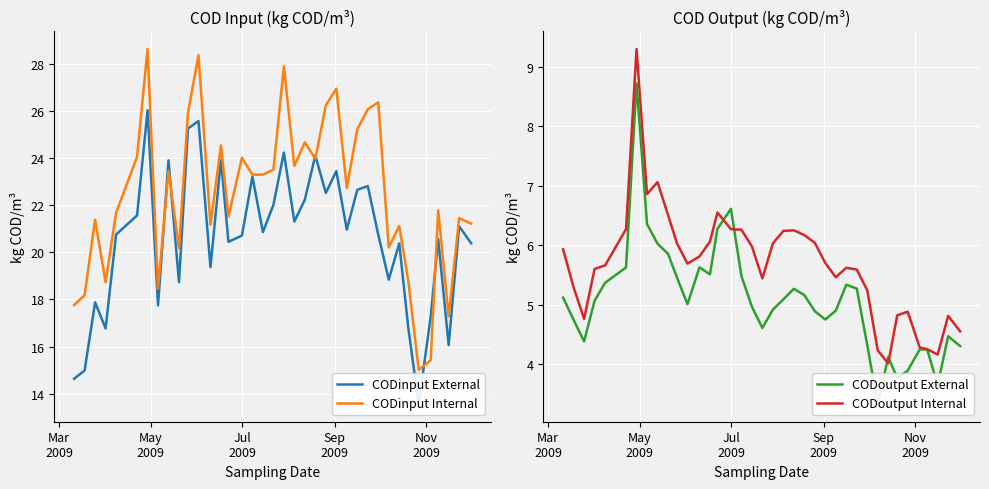

What is the lowest value of the CODinput Internal series?

15.0